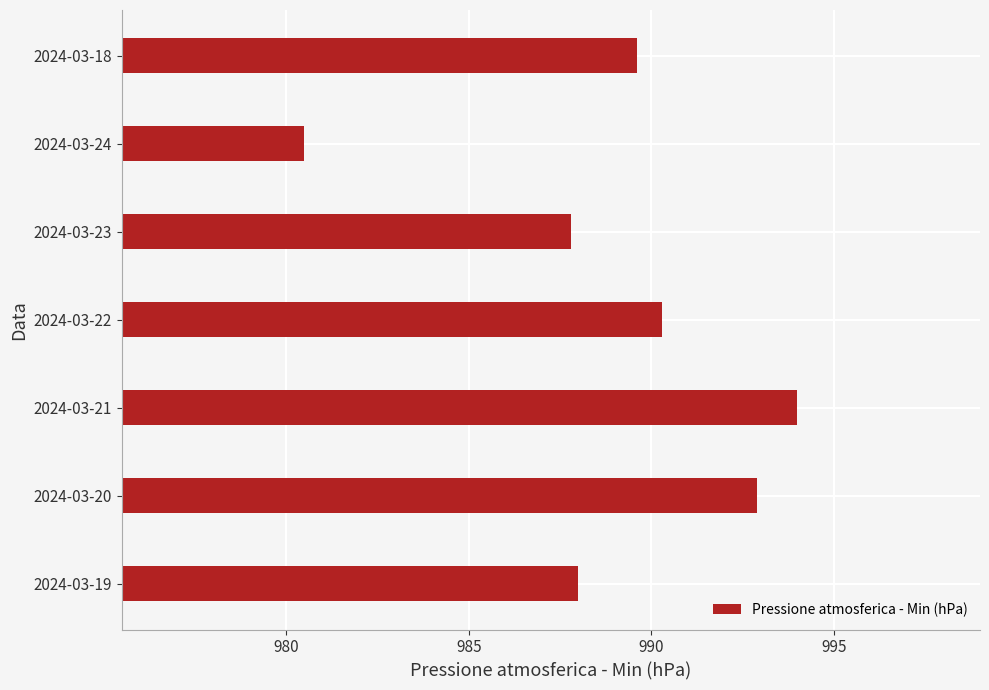

The value at 2024-03-20 is 506.5. True or false?

False